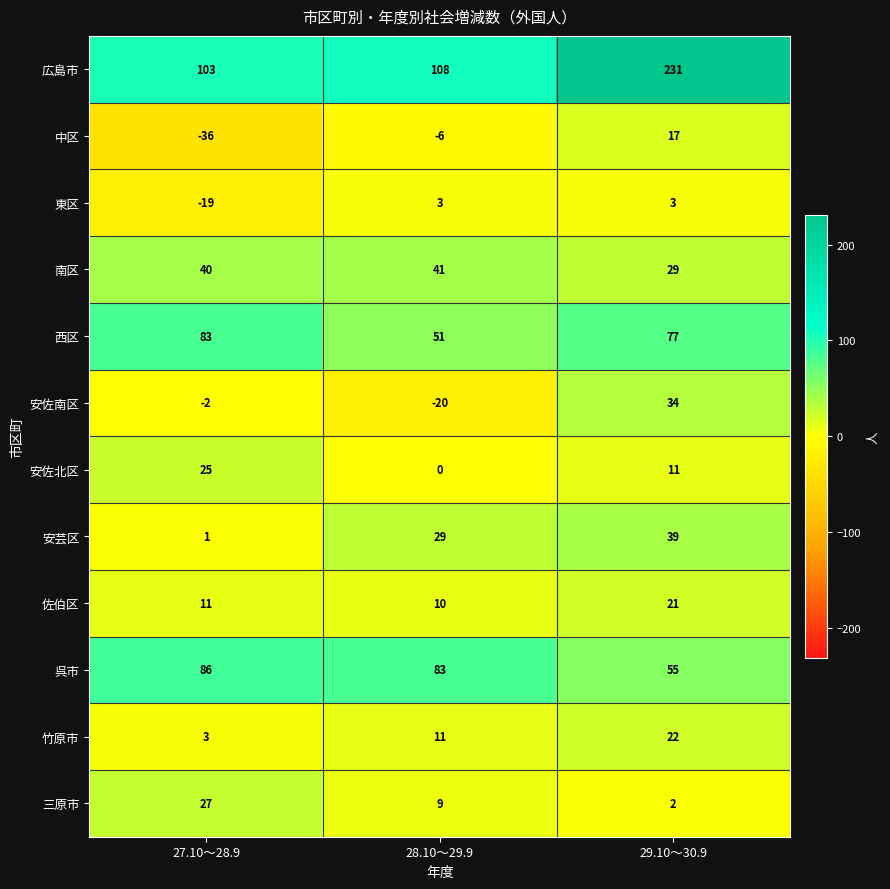

How many values in the 安佐南区 series exceed -2?

1